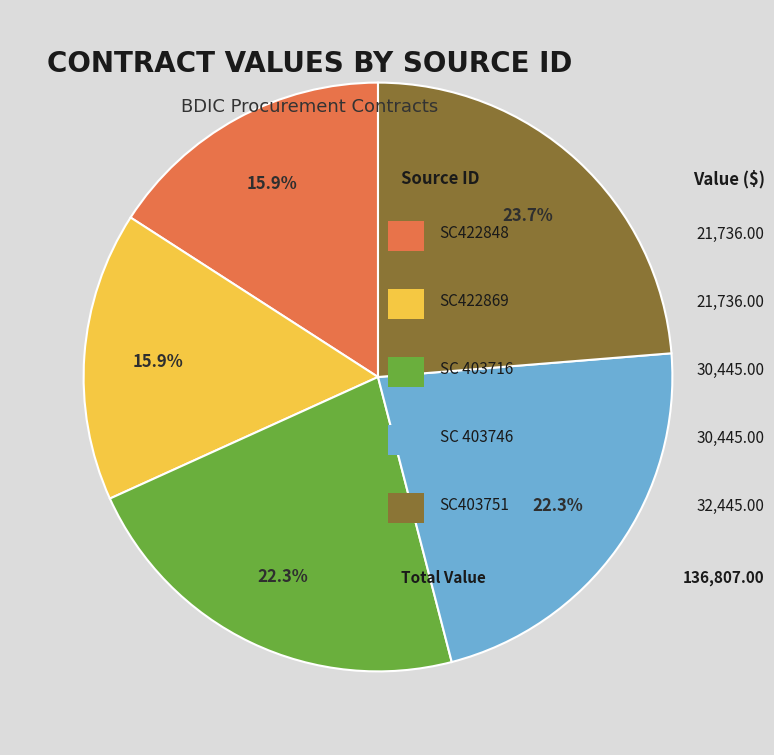

Is there a majority slice in this chart?

No